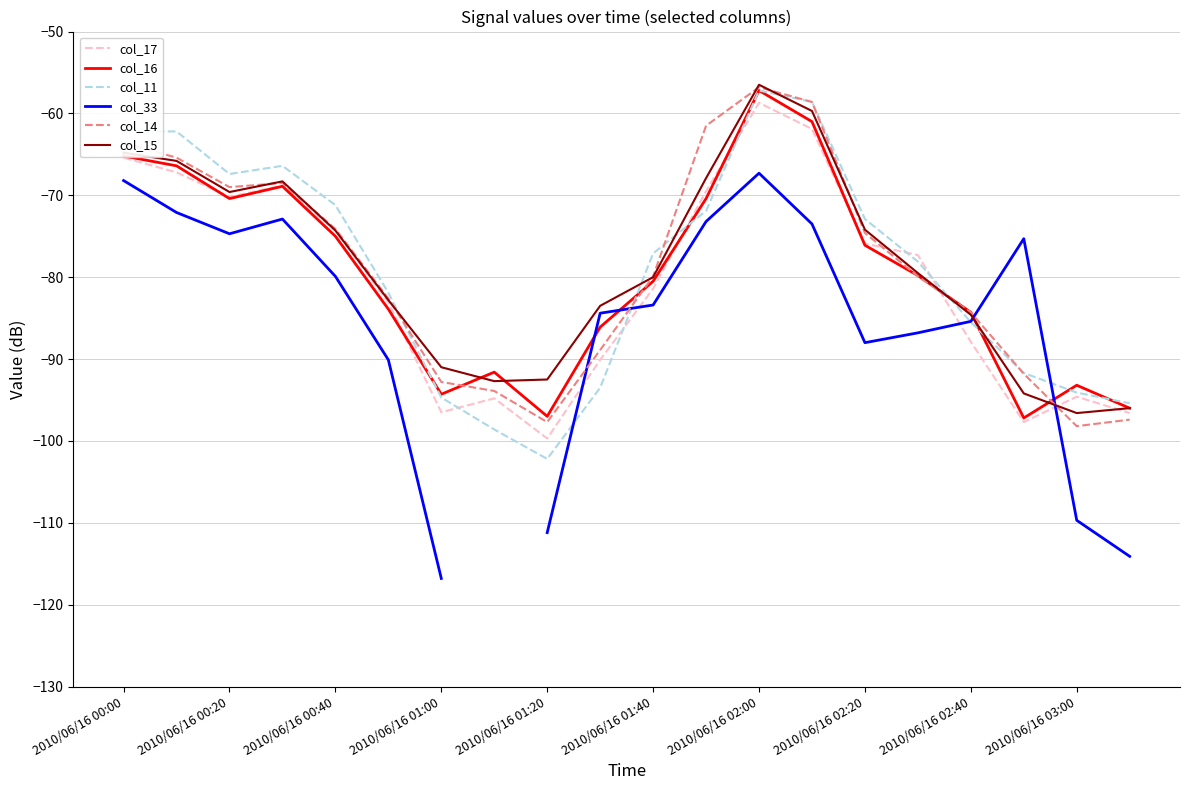

After their last crossing, which series has the higher values: col_33 or col_11?

col_11